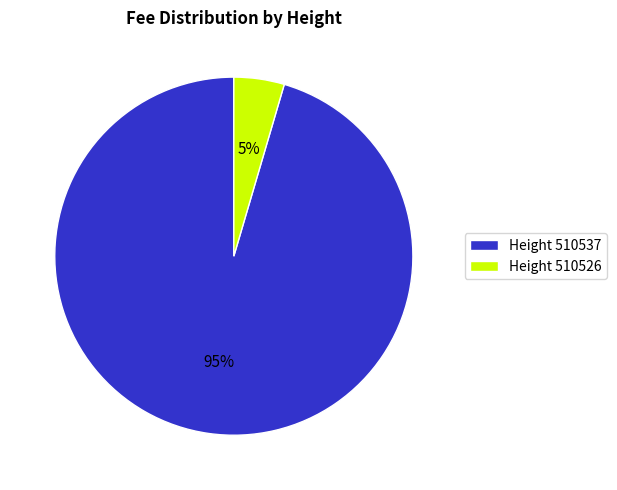

Is there any slice that represents more than half of the pie?

Yes